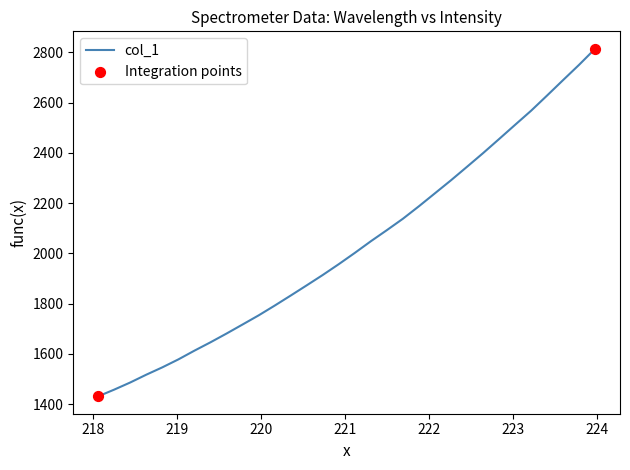

What is the maximum value shown in the chart?

2814.6